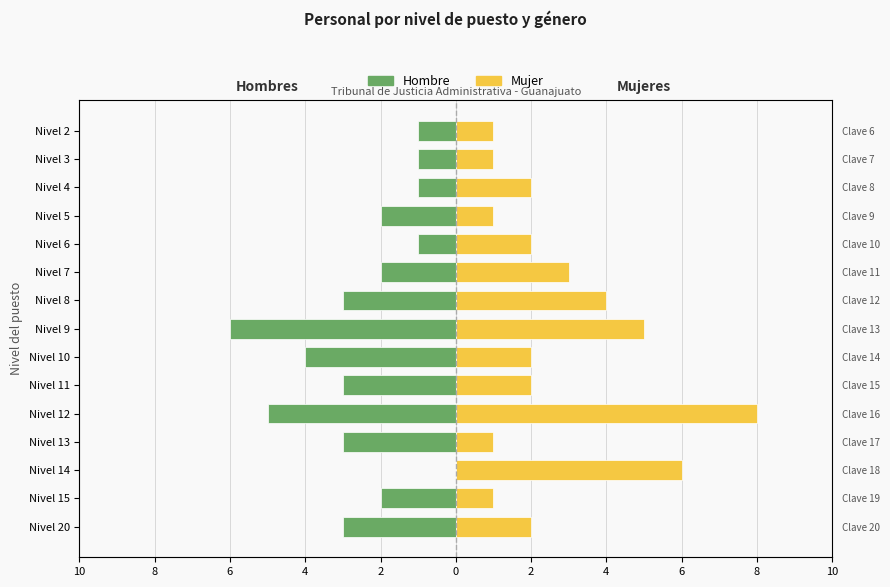

How many groups of bars are there?

15